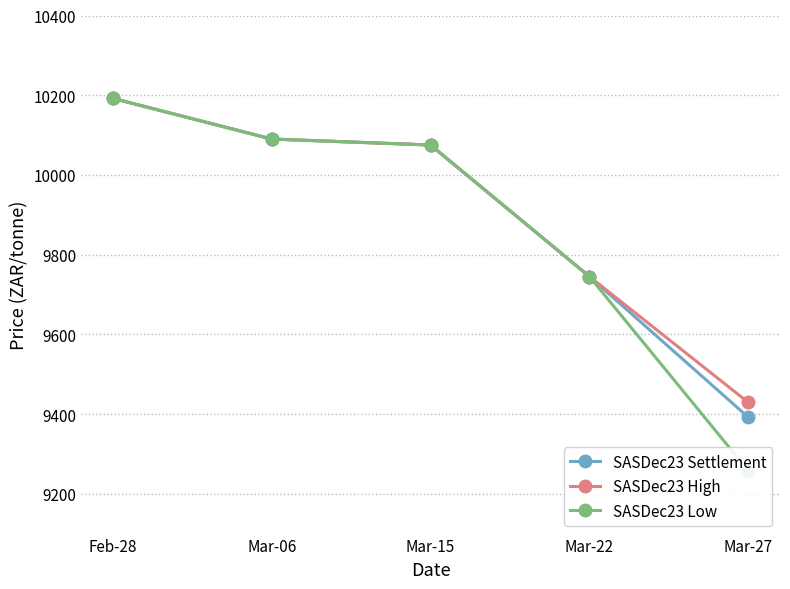

True or false: SASDec23 Low and SASDec23 Settlement intersect in this chart.

False